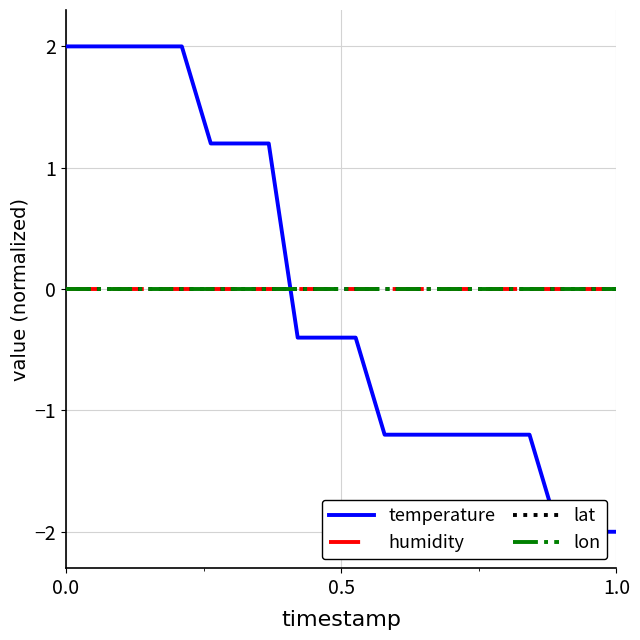

What is the total value across all series at 1.0?

-2.0